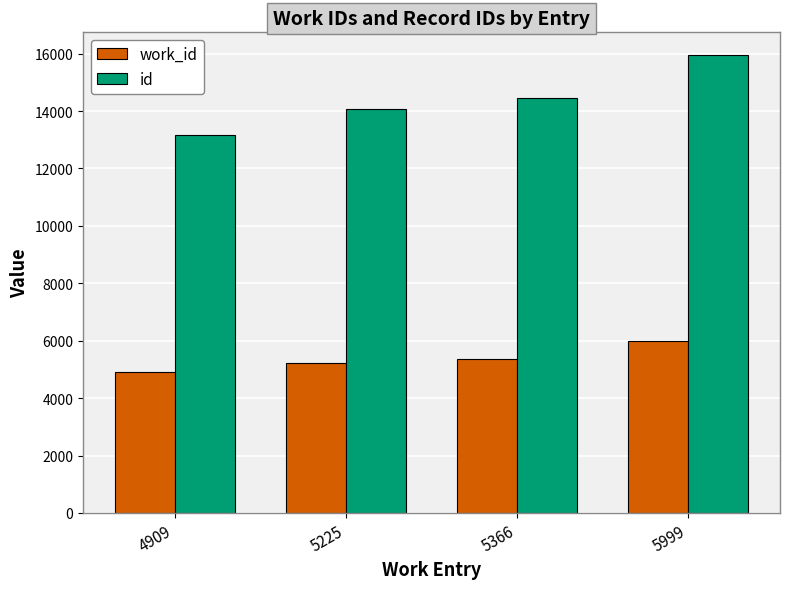

Reading left to right, what are all the values shown in this chart?

work_id: 4909=4909	5225=5225	5366=5366	5999=5999
id: 4909=13165	5225=14056	5366=14456	5999=15944